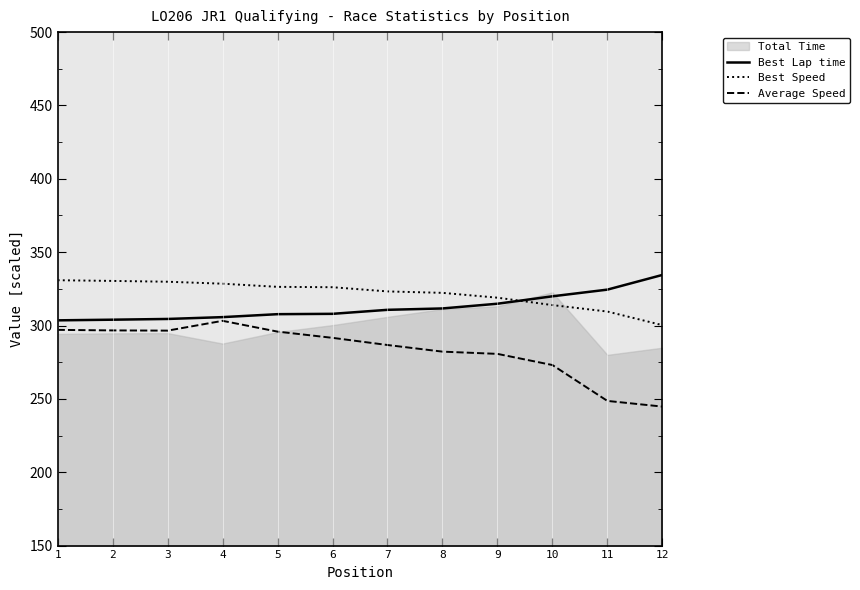

What is the minimum value for Best Lap time?

303.5